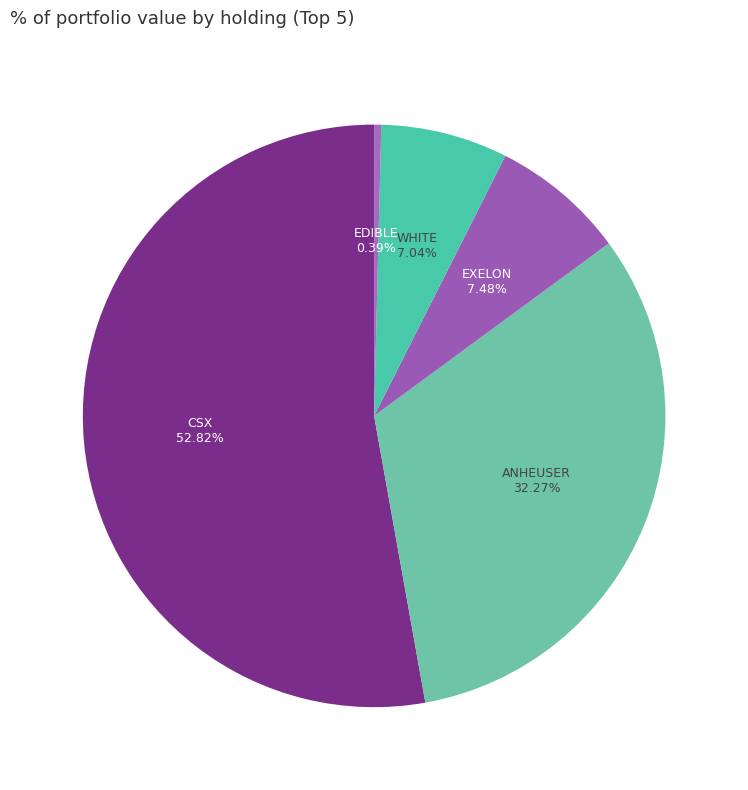

How many segments does this pie chart have?

5